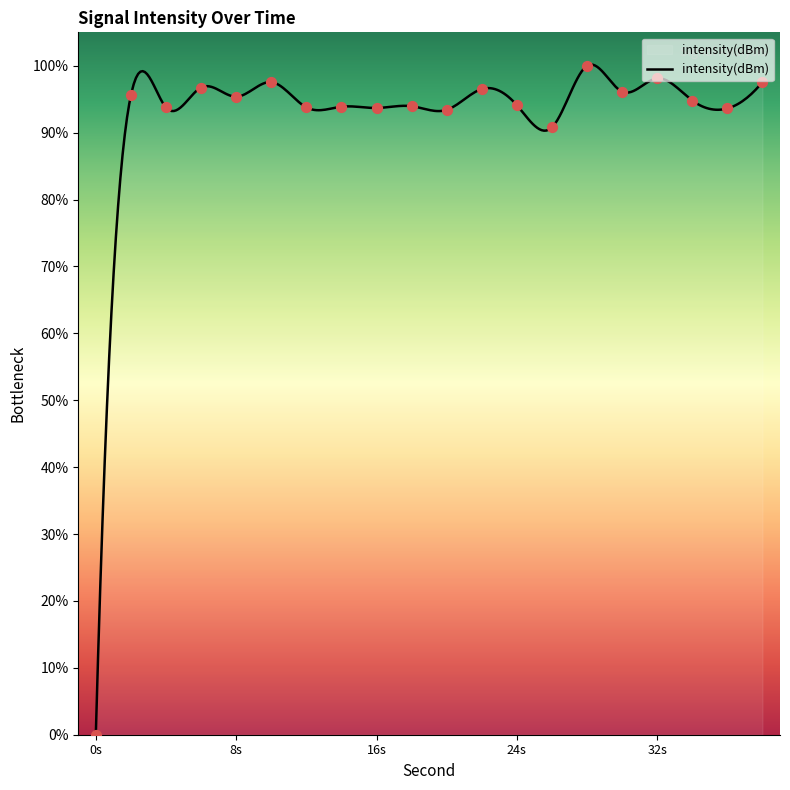

What is the ratio of the value at 34 to the value at 22?

1.0